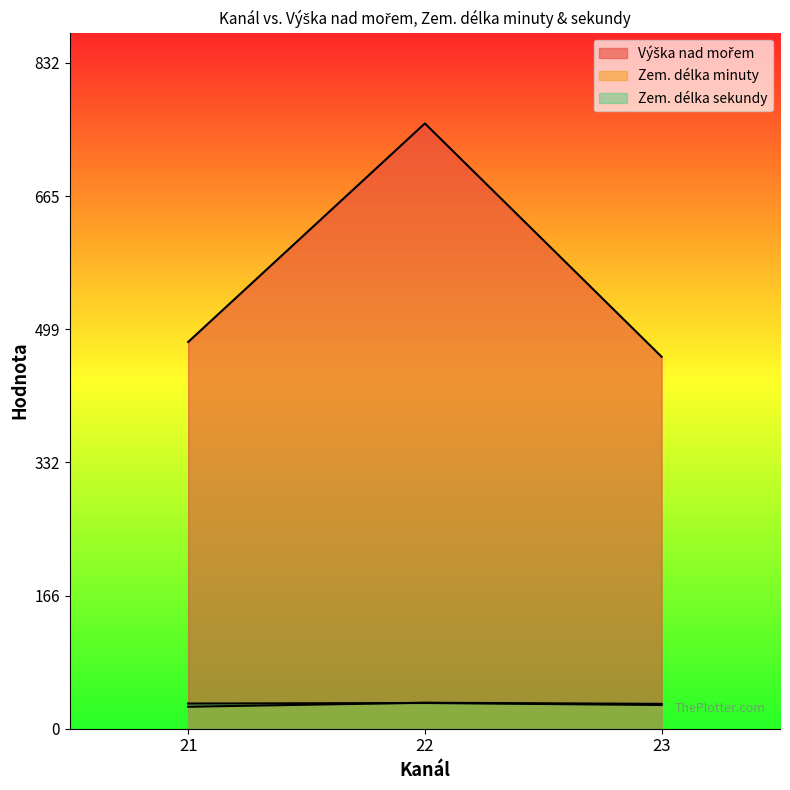

Does the chart have visible grid lines?

No